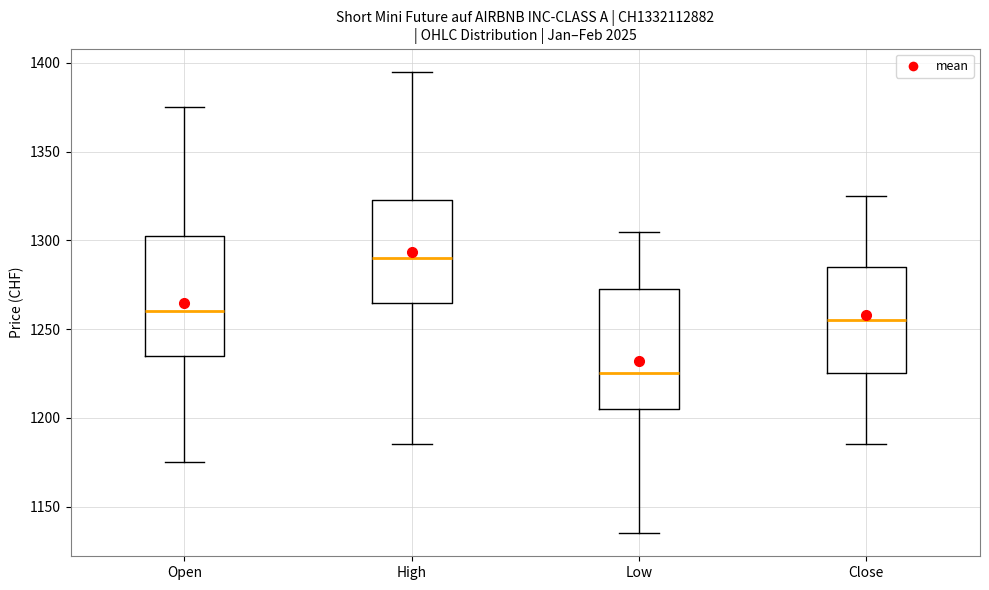

Where does the upper whisker of the box for Open end on the y-axis? The values are not printed on the chart, so give them approximately, as read against the axis.

1375